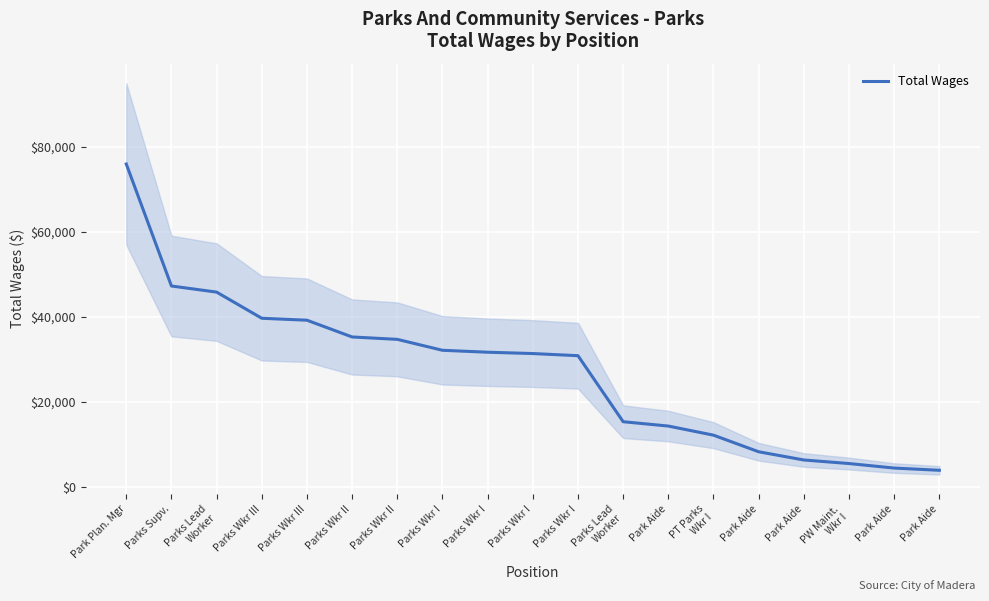

Reading left to right, what are all the values shown in this chart?

75978	47293	45858	39708	39251	35311	34749	32180	31726	31411	30908	15385	14364	12223	8318	6387	5549	4487	3964